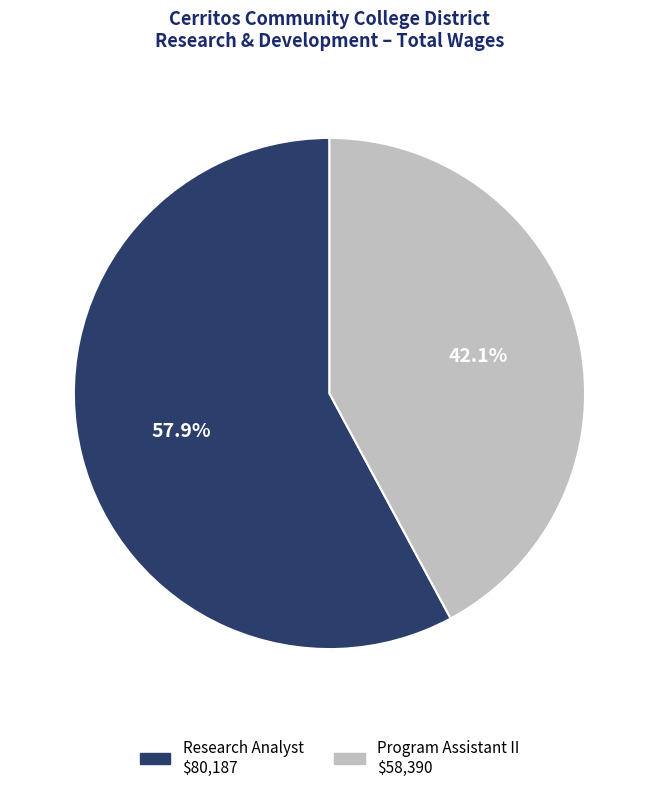

Combined, what portion of the pie is Program Assistant II and Research Analyst?

100.0%